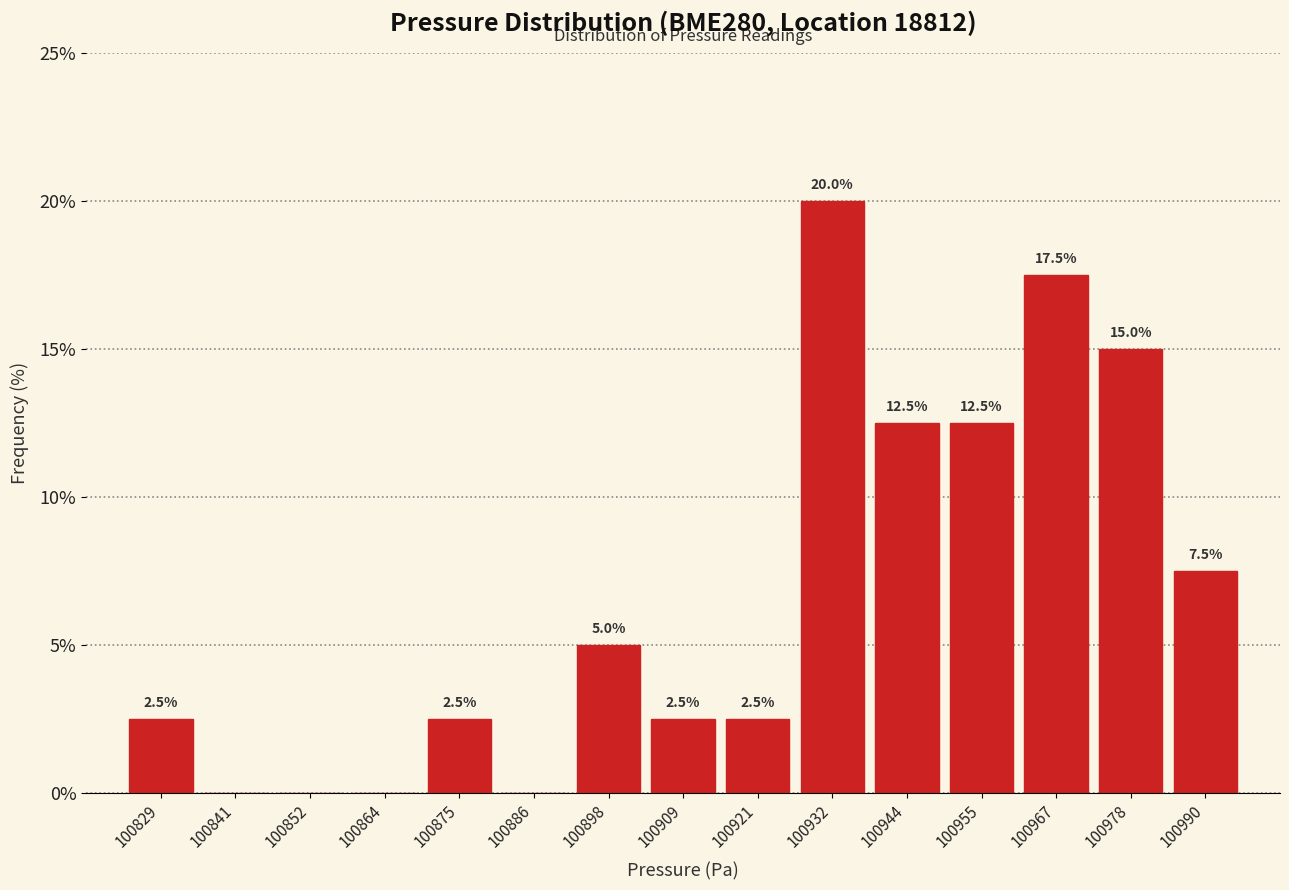

Which range on the x-axis has the tallest bar?

100928 to 100938